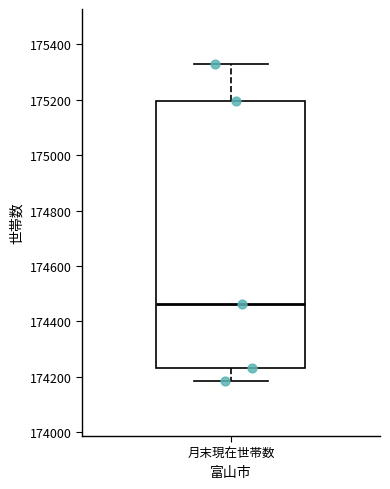

Read this box plot against the y-axis: the position of the median line, the range covered by the box, and the ends of both whiskers. The values are not printed on the chart, so give them approximately, as read against the axis.

median 174460, box 174240 to 175200, whiskers 174180 to 175320